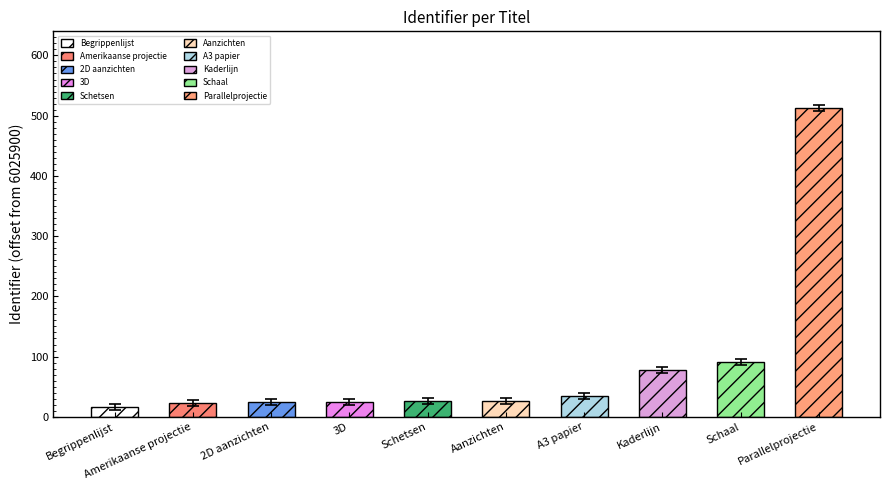

Where is the data nearest to the value 259?

Schaal